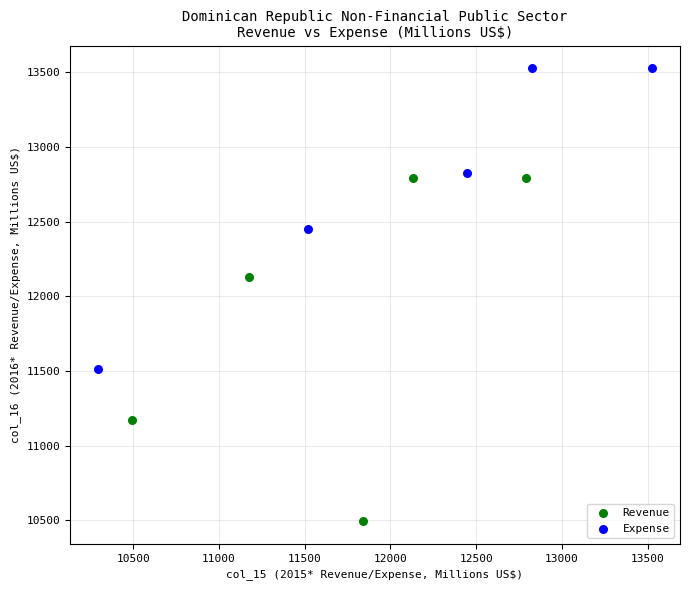

Which series contains the highest Y value?

Expense